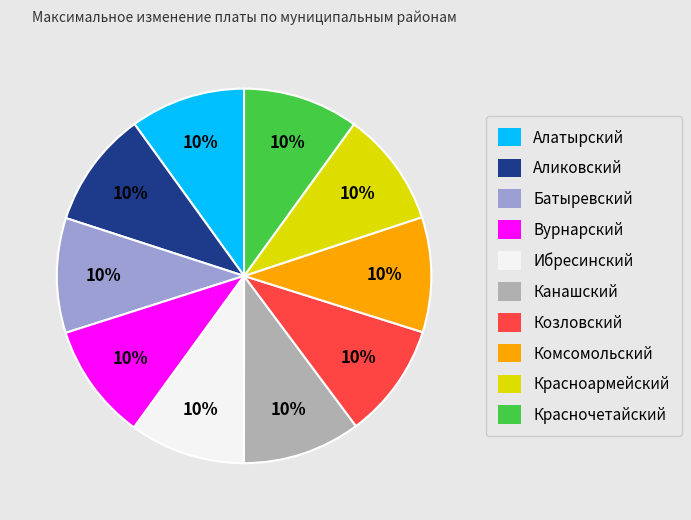

To the nearest percent, what is the average slice percentage?

10%